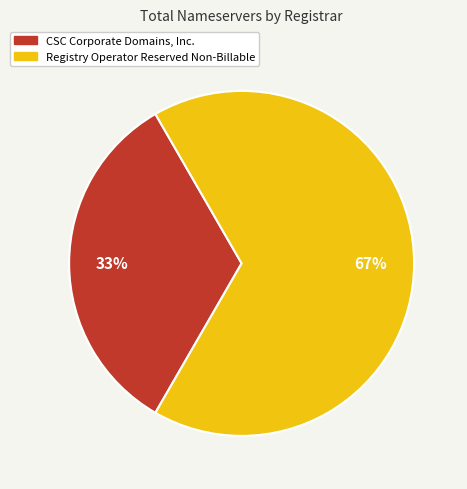

How many segments does this pie chart have?

2